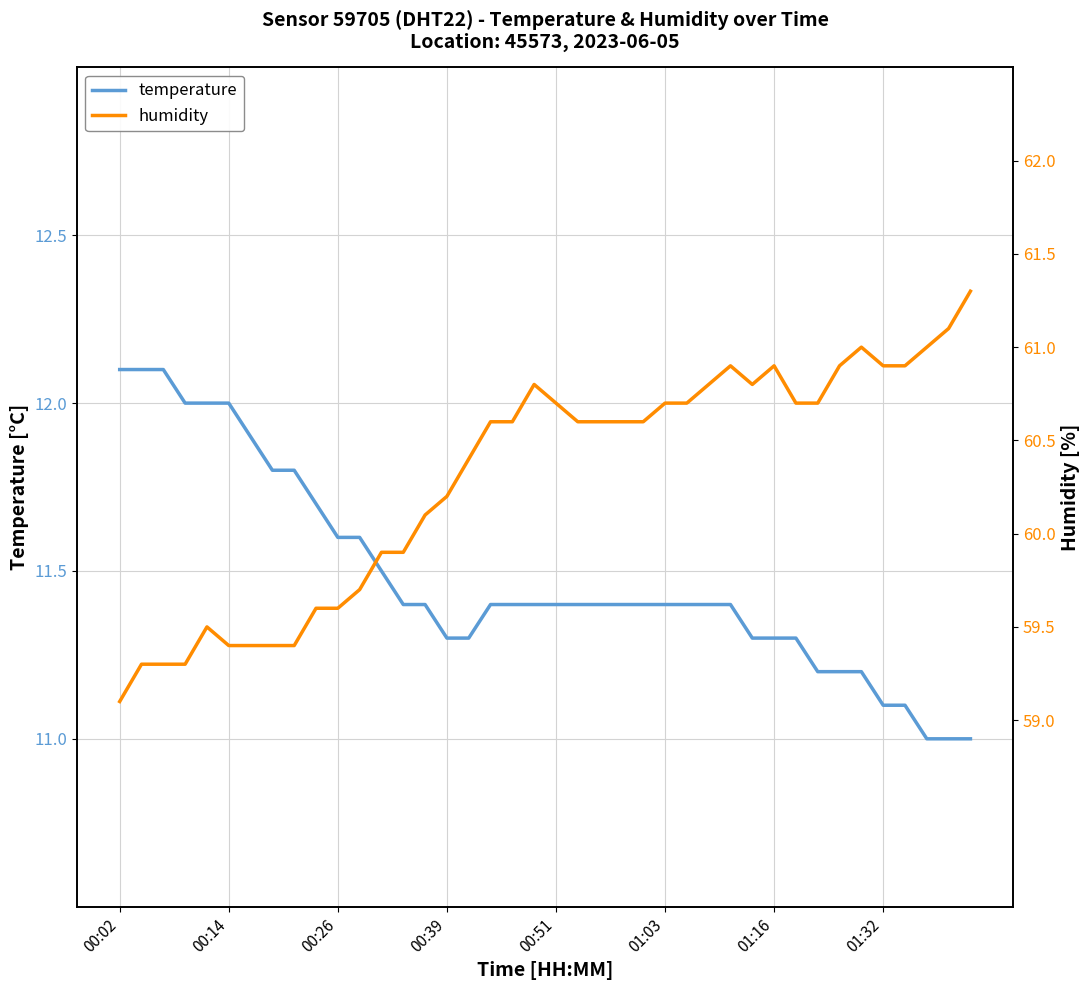

Which series has the largest range (max minus min)?

humidity